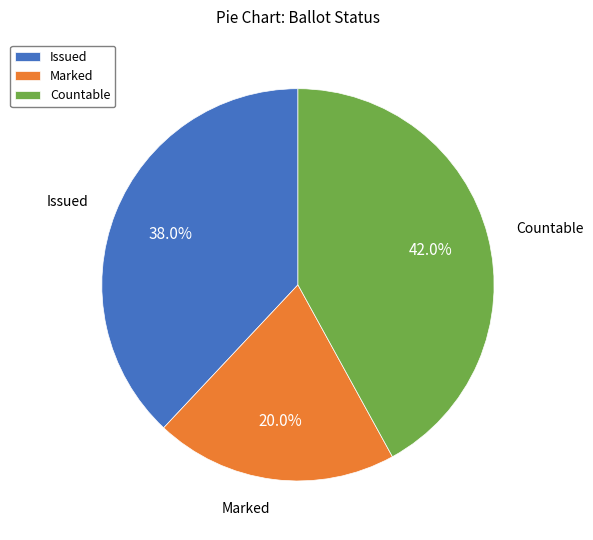

What is the ratio of the value at Issued to the value at Marked?

1.9